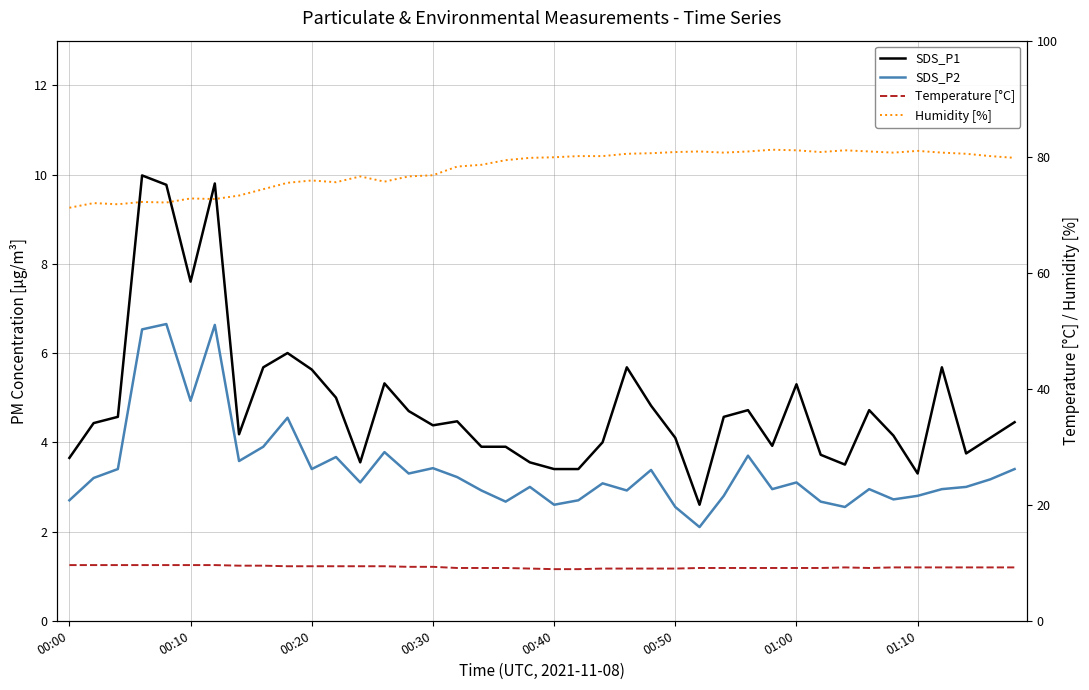

At which category is the sum across all series the highest?

01:00